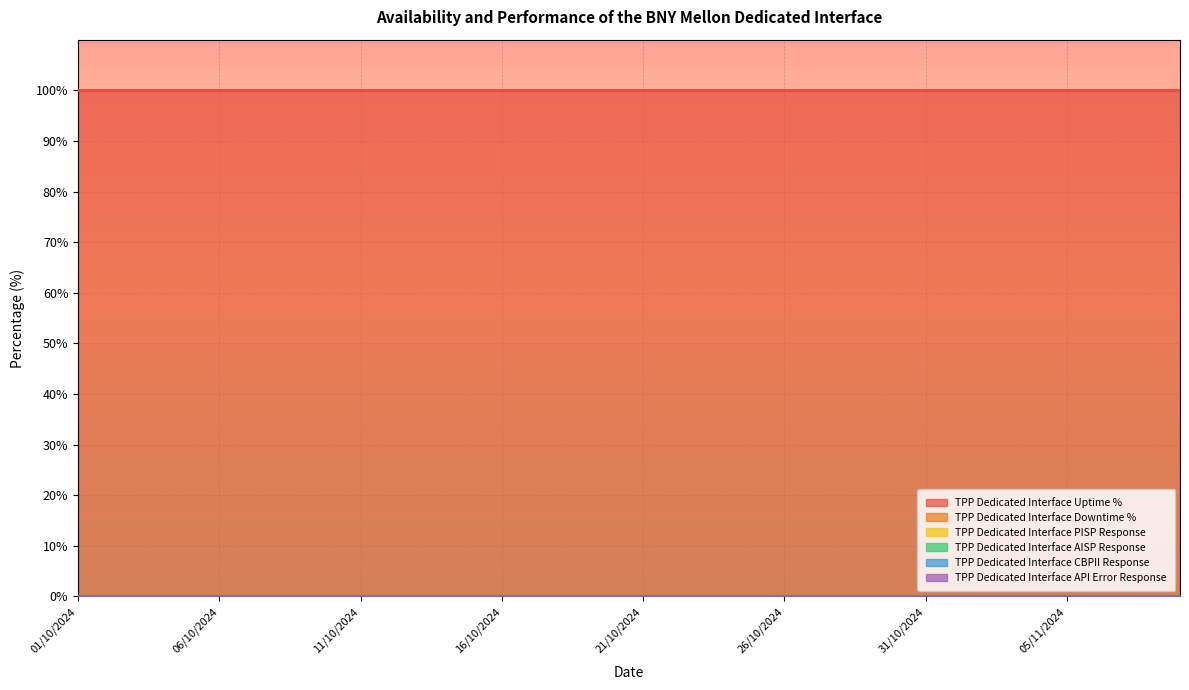

List the labels in order of TPP Dedicated Interface AISP Response value, smallest first.

01/10/2024, 02/10/2024, 03/10/2024, 04/10/2024, 05/10/2024, 06/10/2024, 07/10/2024, 08/10/2024, 09/10/2024, 10/10/2024, 11/10/2024, 12/10/2024, 13/10/2024, 14/10/2024, 15/10/2024, 16/10/2024, 17/10/2024, 18/10/2024, 19/10/2024, 20/10/2024, 21/10/2024, 22/10/2024, 23/10/2024, 24/10/2024, 25/10/2024, 26/10/2024, 27/10/2024, 28/10/2024, 29/10/2024, 30/10/2024, 31/10/2024, 01/11/2024, 02/11/2024, 03/11/2024, 04/11/2024, 05/11/2024, 06/11/2024, 07/11/2024, 08/11/2024, 09/11/2024